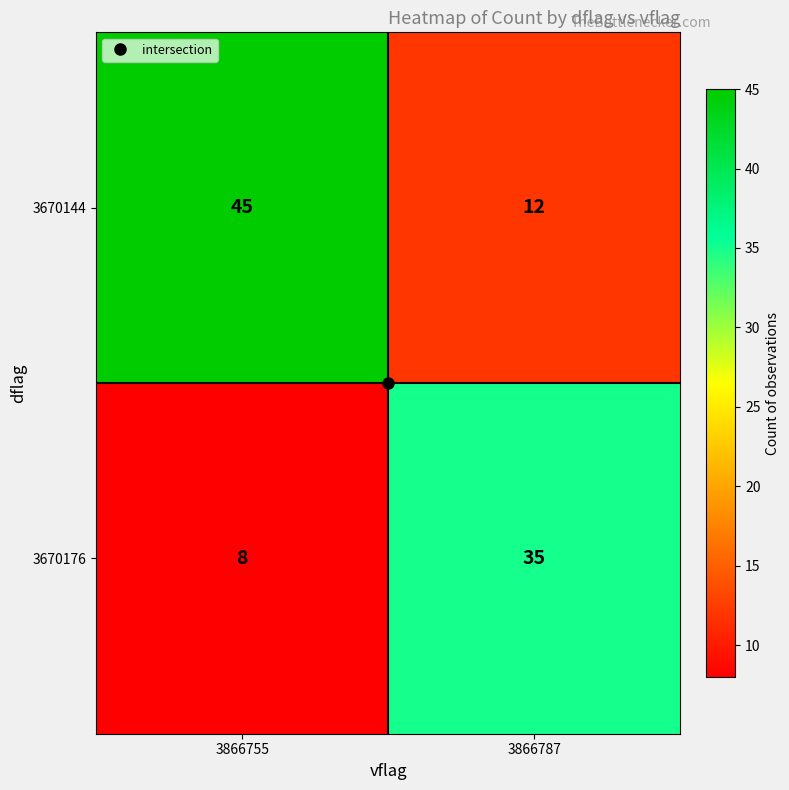

What is the spread (max minus min) of values at 3866787?

23